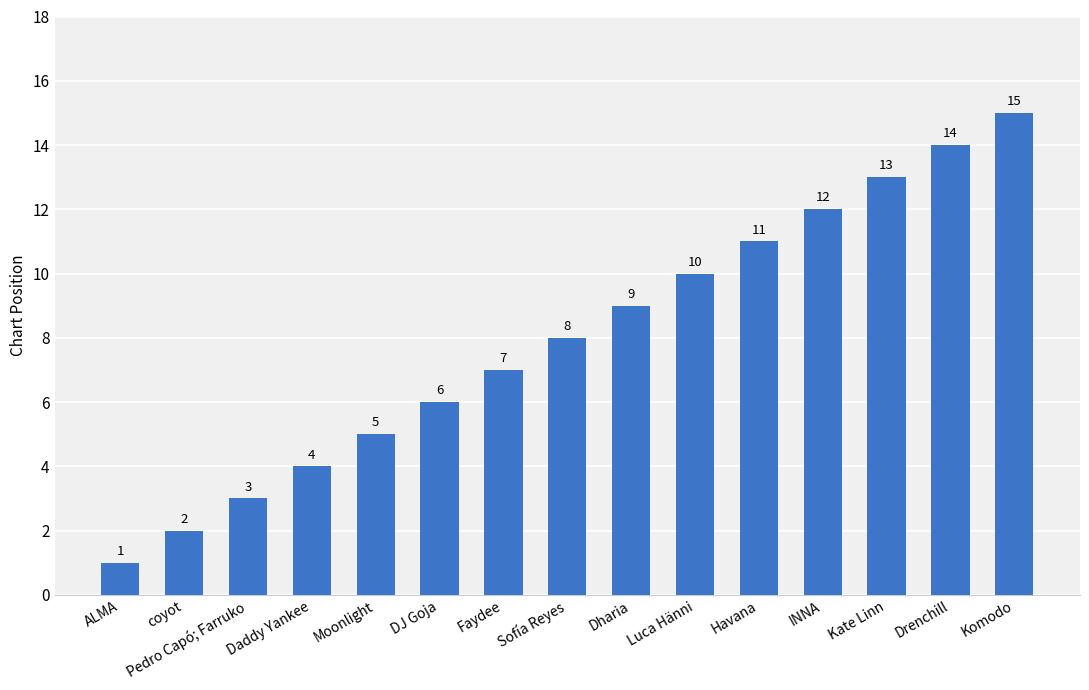

Where is the data nearest to the value 8?

Sofía Reyes